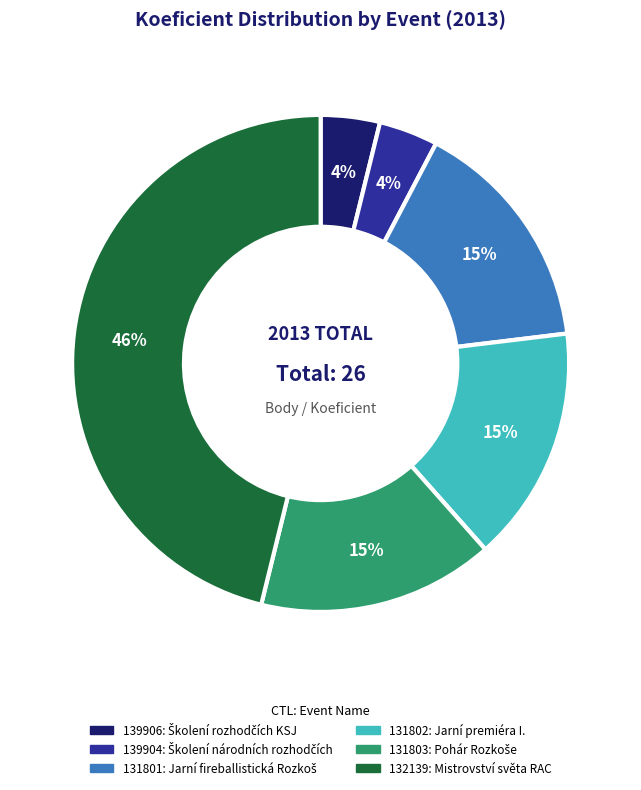

Do 131803 and 132139 together represent more than half of the pie?

Yes